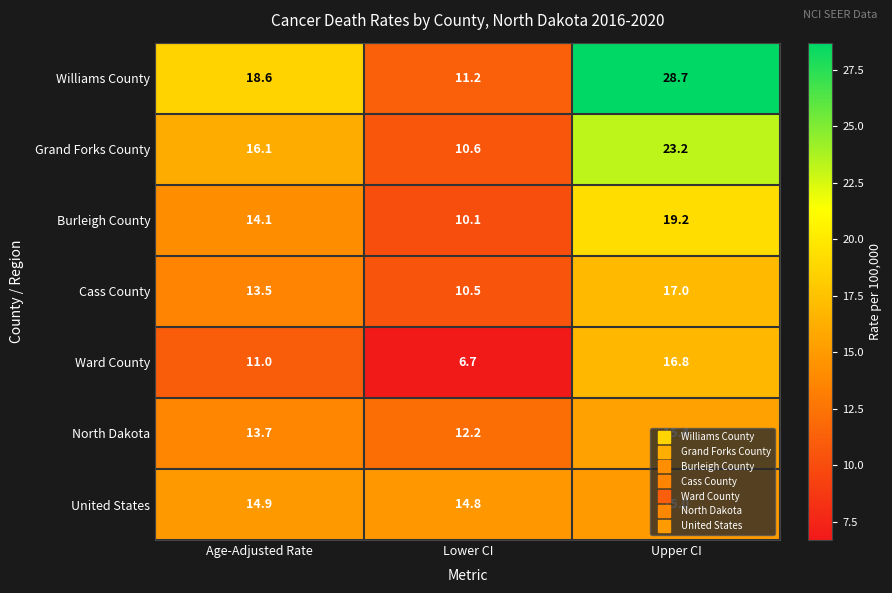

What is the difference between the highest and lowest values at Age-Adjusted Rate?

7.6